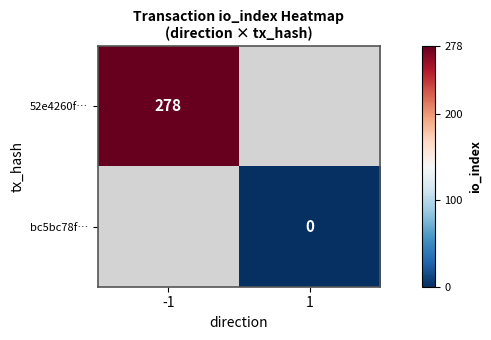

Is it true that 52e4260f… equals 278 at -1?

True